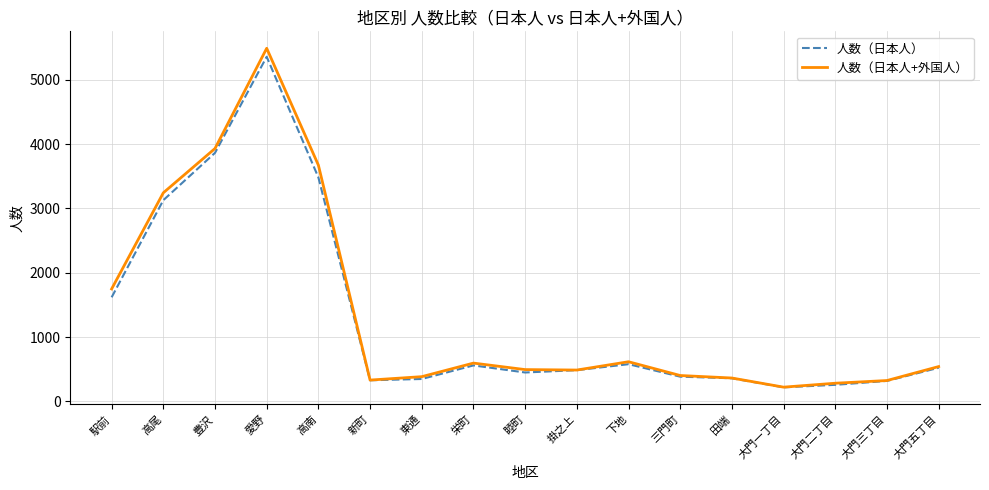

What is the sum of all 人数（日本人） values?

22272